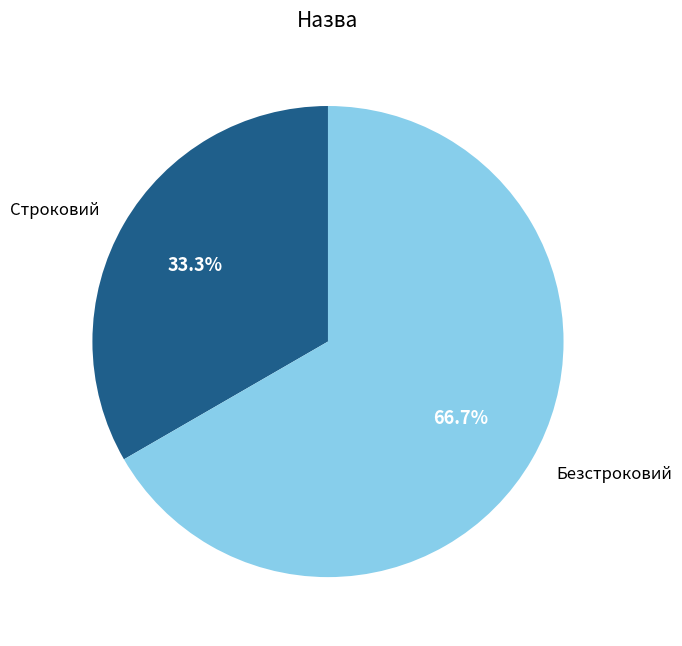

The Безстроковий slice represents 67% of the pie. True or false?

True